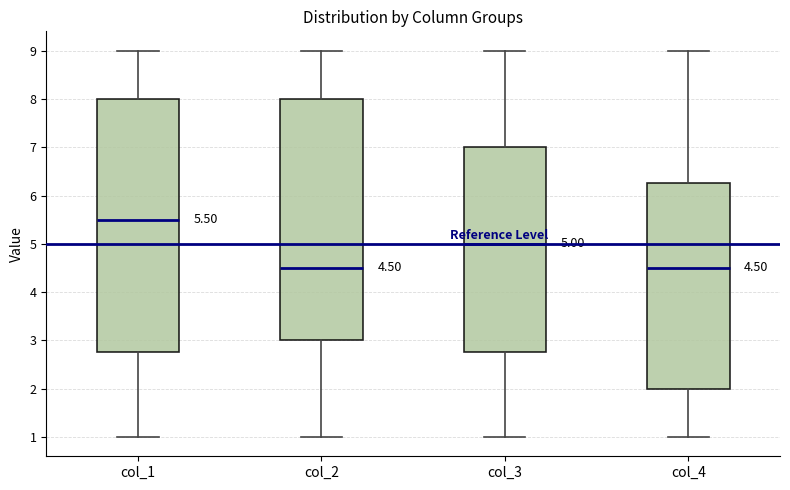

Comparing the boxes themselves (not the whiskers), which one is the tallest?

col_1